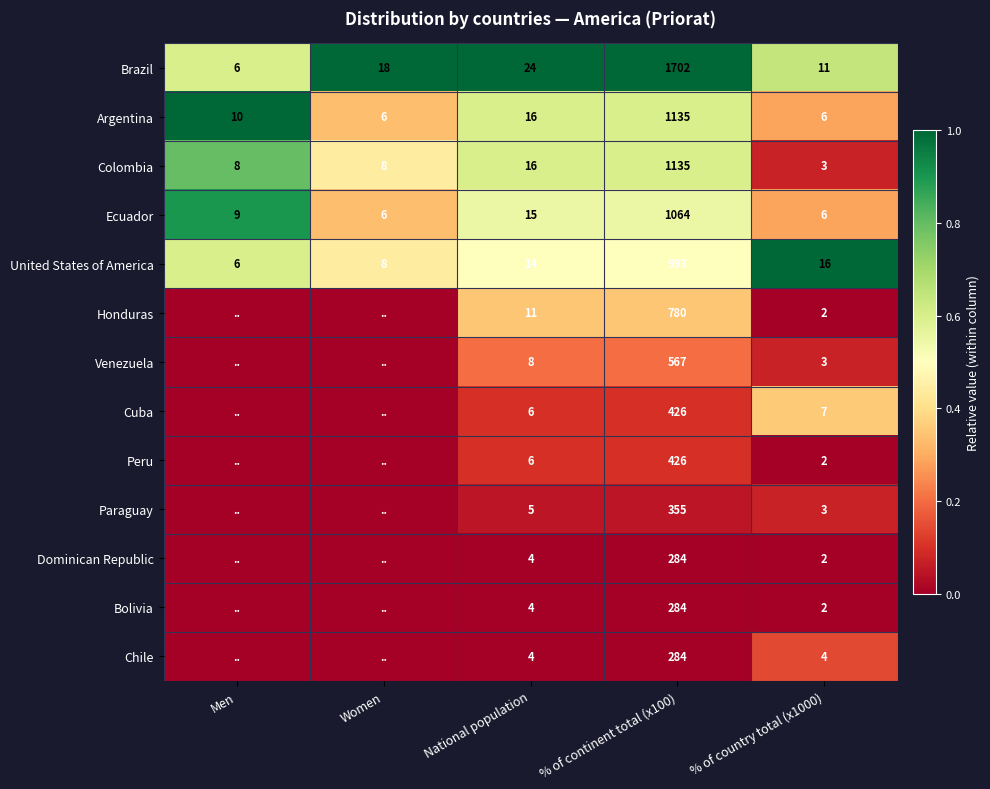

What is the difference between the maximum and minimum values in the Ecuador series?

1058